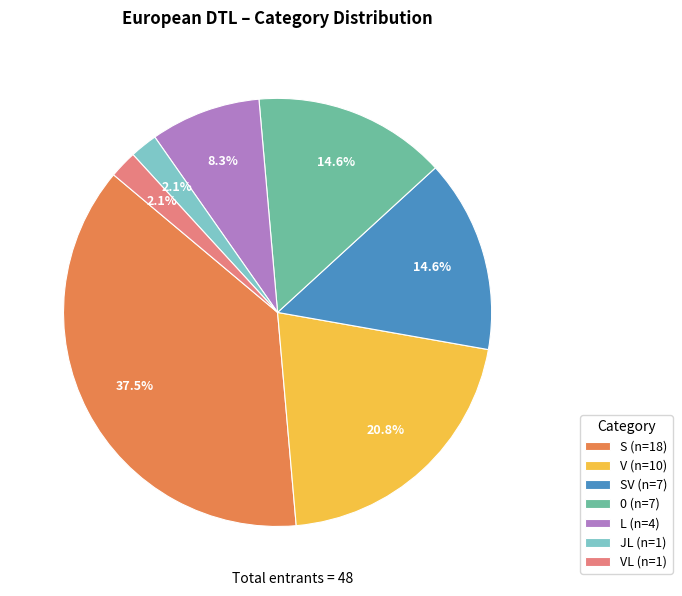

What is the largest slice in the pie chart?

S (n=18)